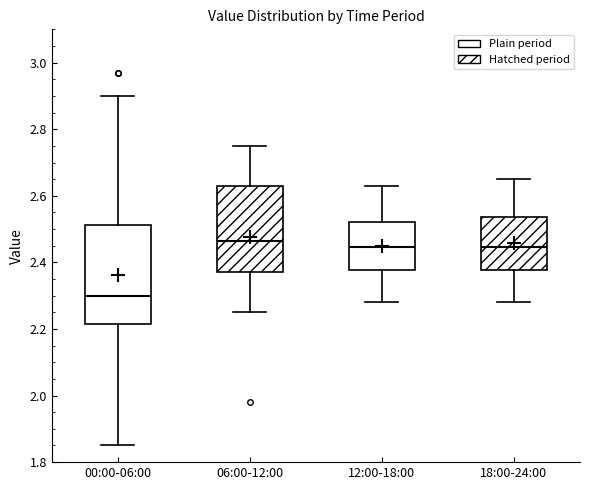

Reading left to right, transcribe this box plot: for each box, give where its median line is, the range the box spans, and where its two whiskers end, as read against the y-axis. The values are not printed on the chart, so give them approximately, as read against the axis.

00:00-06:00: median 2.30, box 2.22 to 2.52, whiskers 1.86 to 2.90
06:00-12:00: median 2.46, box 2.38 to 2.64, whiskers 2.26 to 2.76
12:00-18:00: median 2.44, box 2.38 to 2.52, whiskers 2.28 to 2.64
18:00-24:00: median 2.44, box 2.38 to 2.54, whiskers 2.28 to 2.66